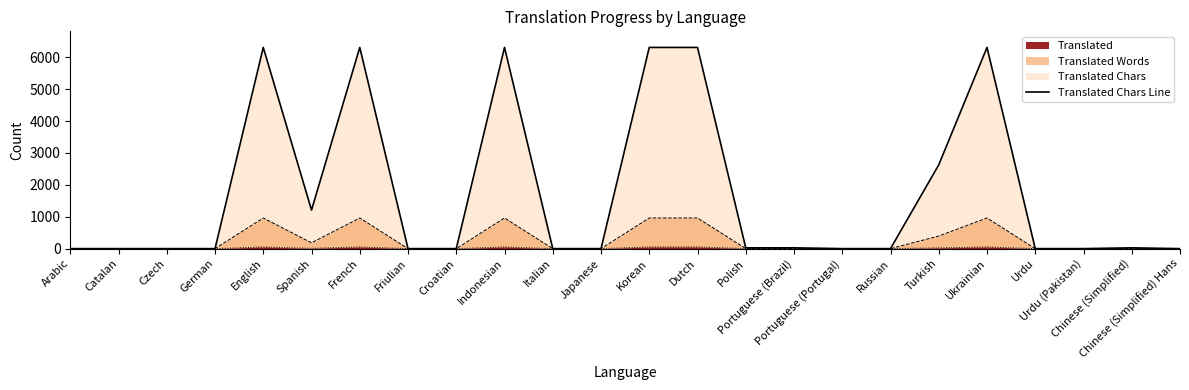

What is the average value?

1740